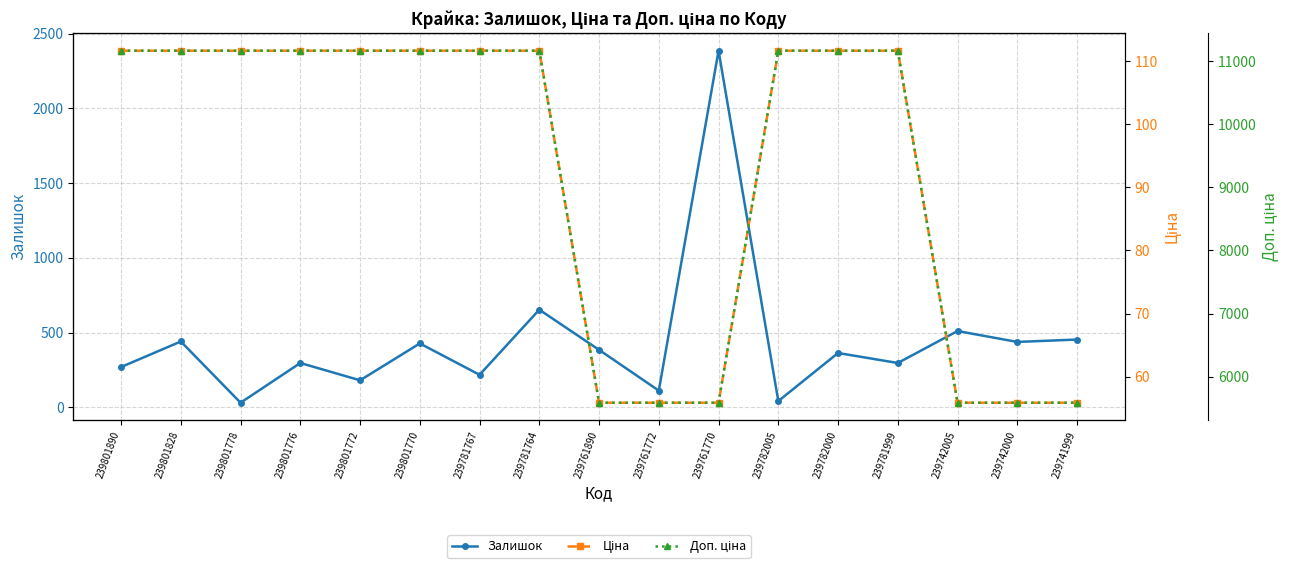

What position from the left is 239742000?

16